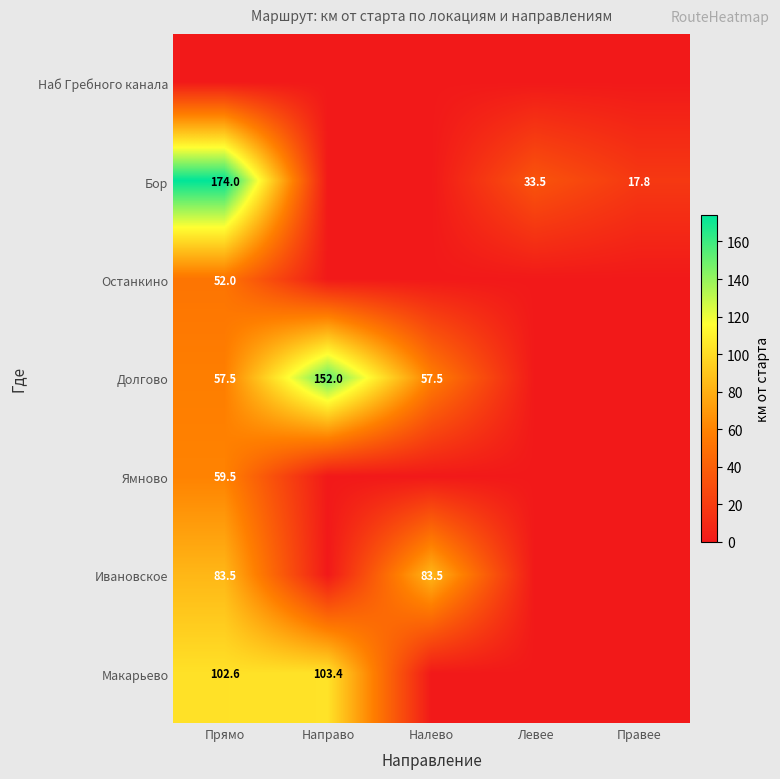

What is the spread (max minus min) of values at Направо?

152.0